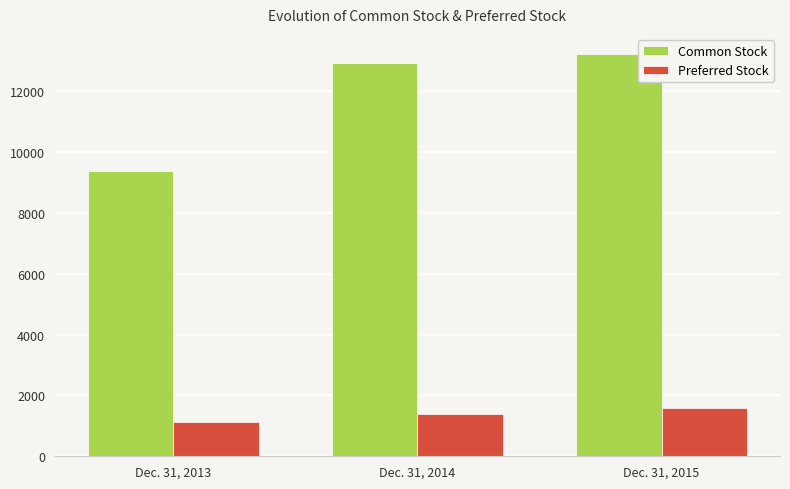

What is the difference between the Preferred Stock values at Dec. 31, 2013 and Dec. 31, 2014?

250